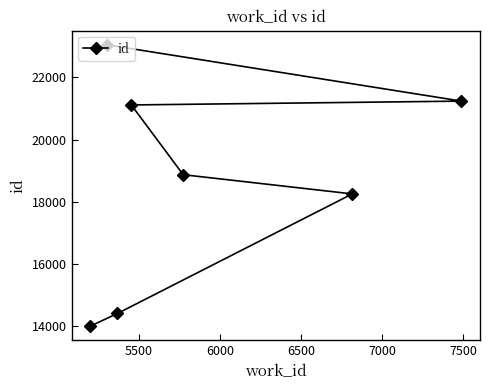

What is the difference between the second highest and second lowest values?

6841